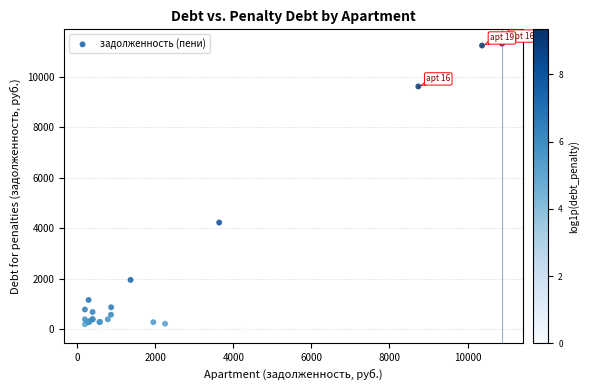

What Y value in the scatter plot is closest to 5651?

4220.7